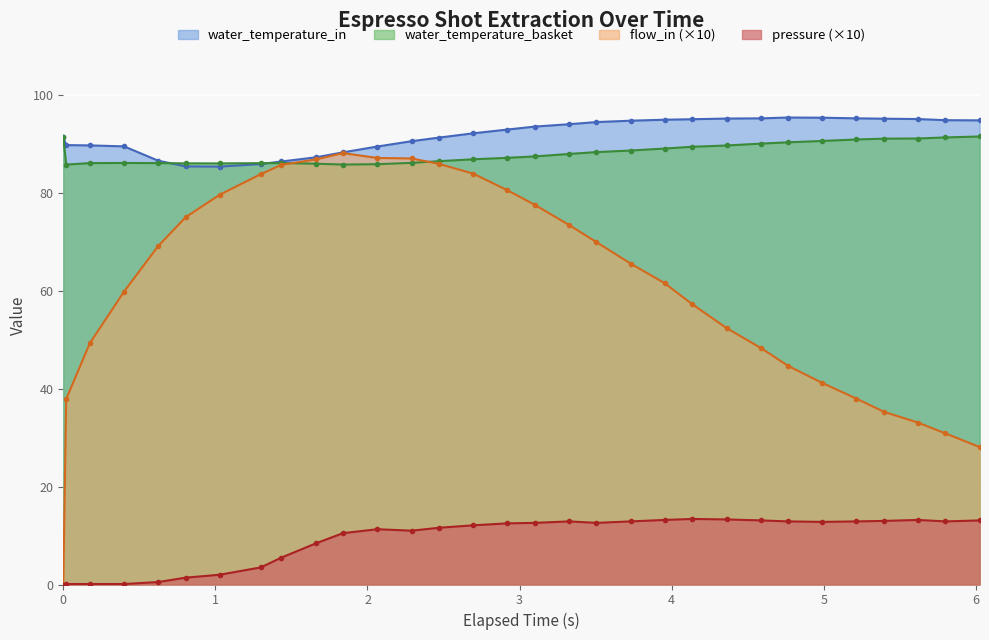

What is the value of the water_temperature_basket point at the 6th from the left?

86.1